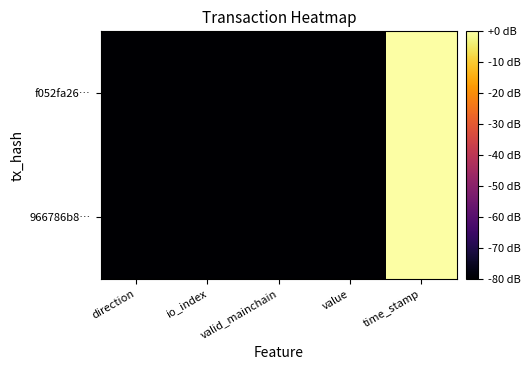

Reading left to right, list all the values displayed in this chart.

f052fa26…: direction=-80.0	io_index=-80.0	valid_mainchain=-80.0	value=-80.0	time_stamp=0.0
966786b8…: direction=-80.0	io_index=-80.0	valid_mainchain=-80.0	value=-80.0	time_stamp=-0.0